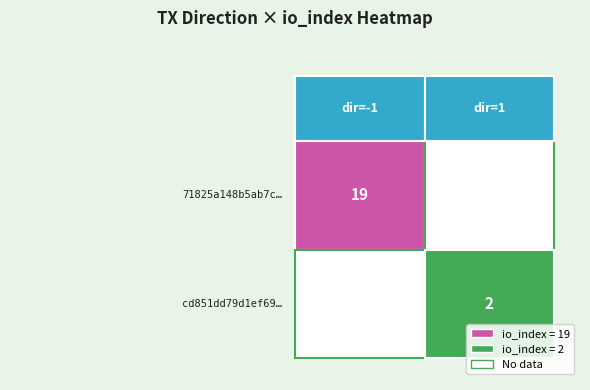

What is the spread (max minus min) of values at direction?

2